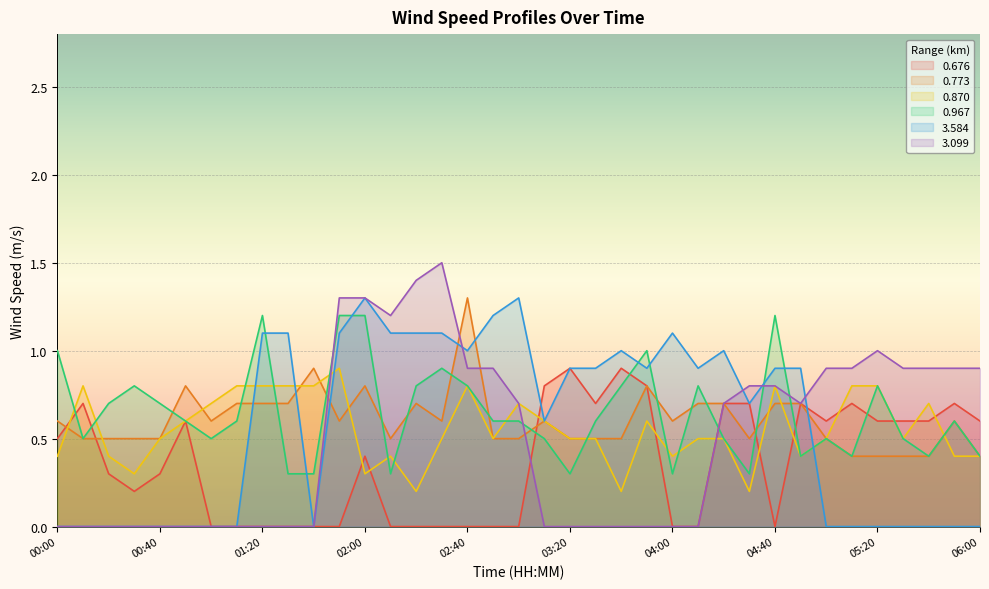

What is the label of the 32nd point from the right?

00:50